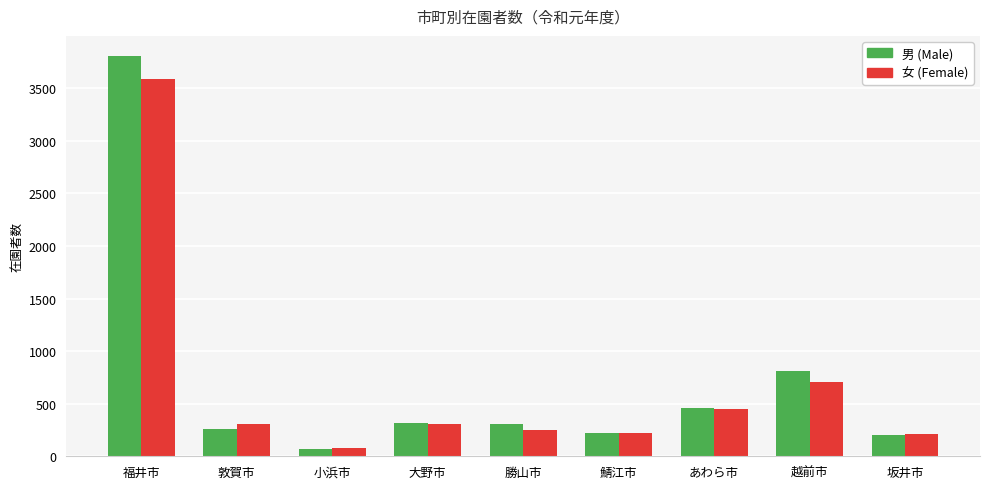

What are all the series names shown in the legend?

男 (Male), 女 (Female)